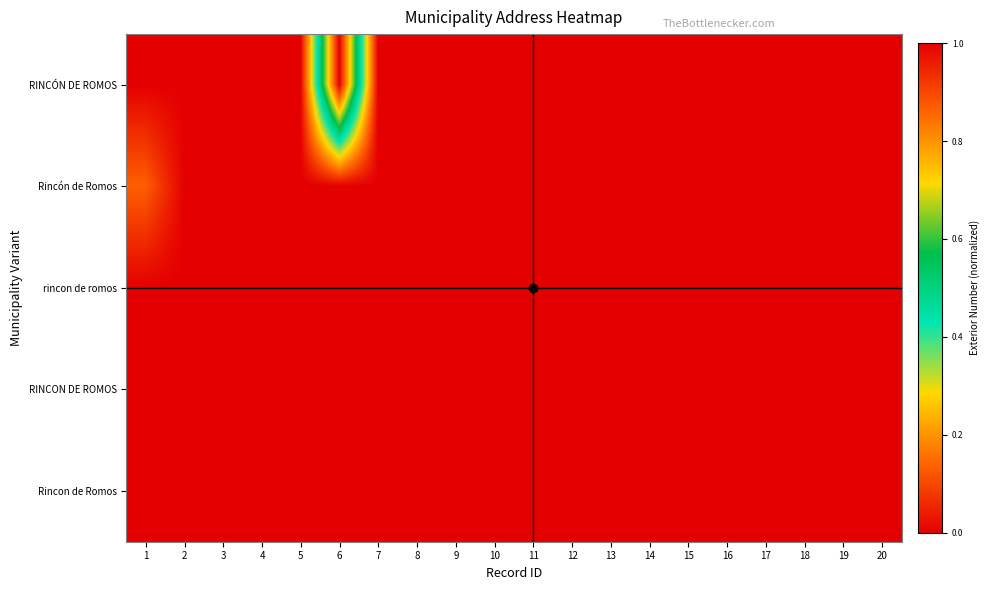

At how many categories does at least one series exceed 0?

2